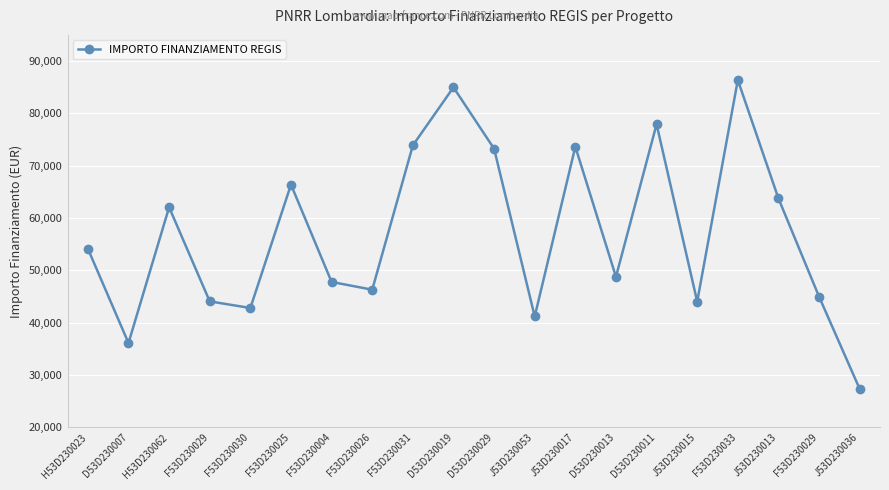

What is the ratio of the value at F53D230030 to the value at F53D230029?

1.0